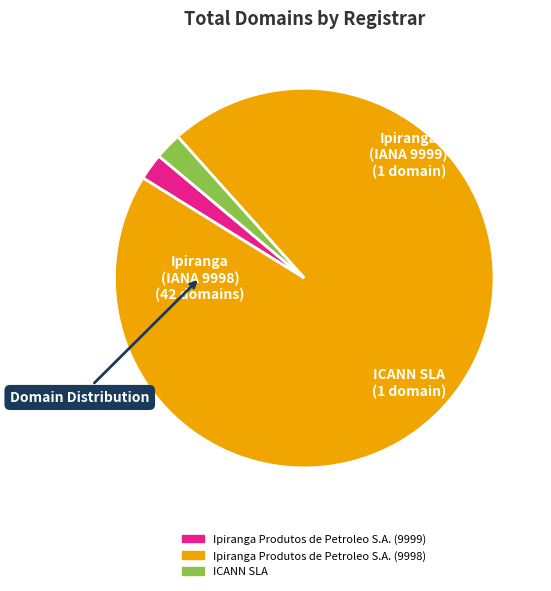

What is the ratio of the value at Ipiranga Produtos de Petroleo S.A. (9998) to the value at ICANN SLA?

42.0